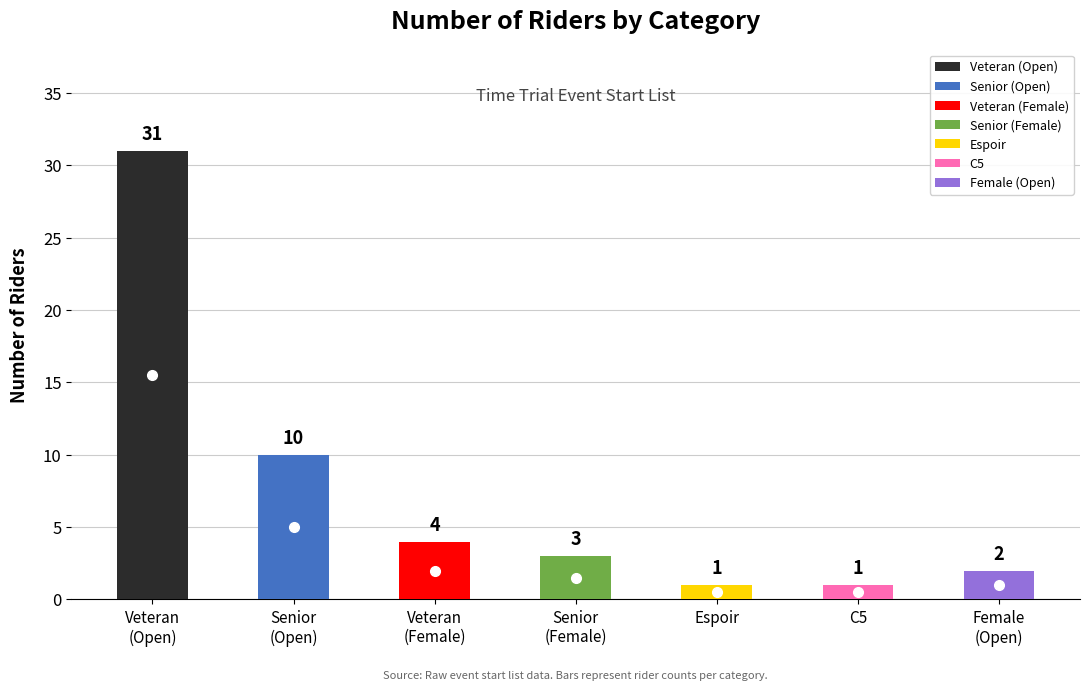

What is the label of the 1st bar from the right?

Female
(Open)